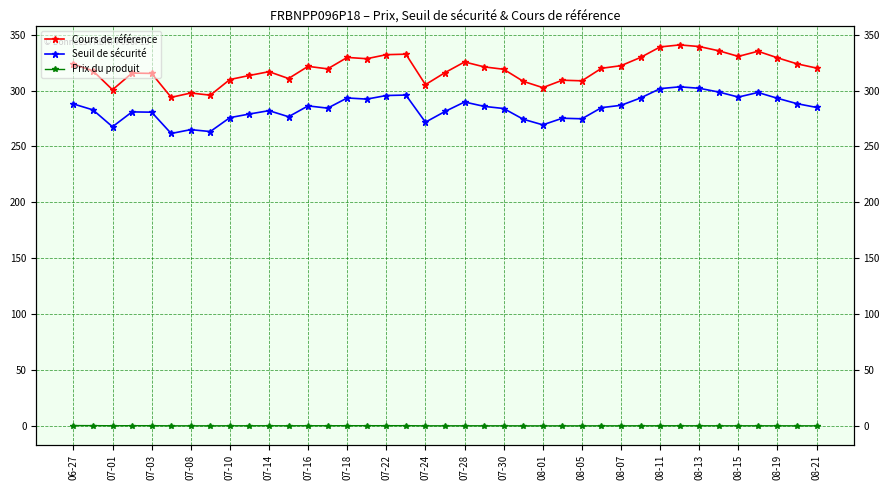

Where is the first local maximum for Cours de référence?

07-08